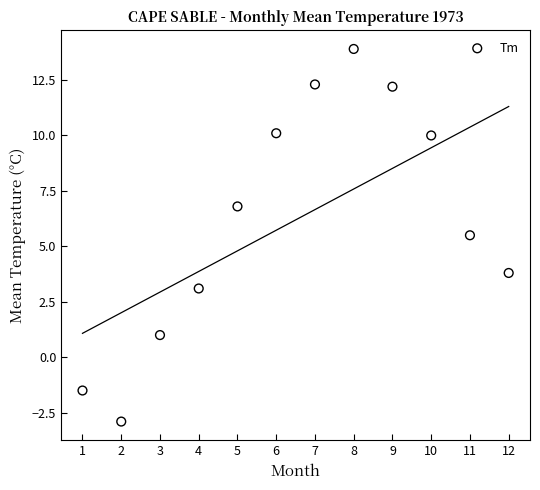

What Y value in the scatter plot is closest to 5?

5.5